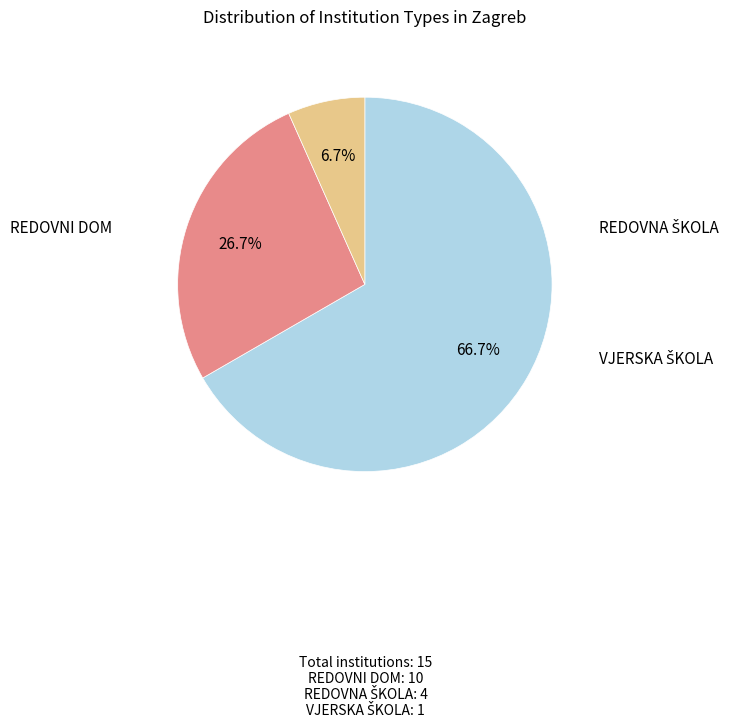

Is there any slice that represents more than half of the pie?

Yes